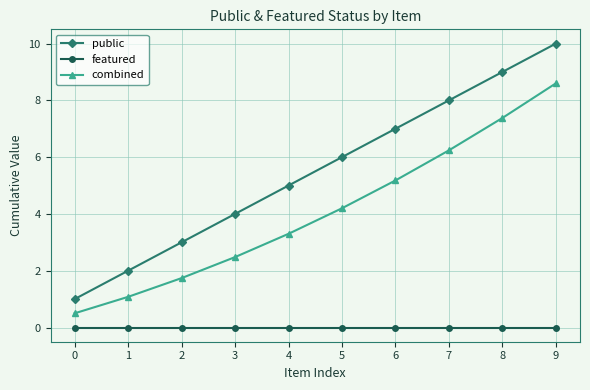

What is the sum of all combined values?

40.7